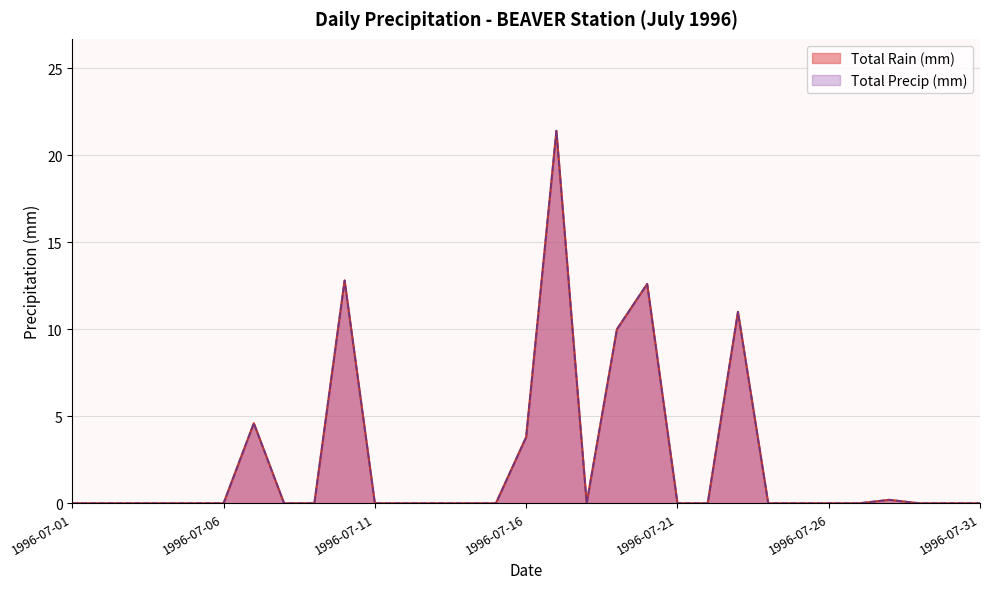

True or false: Total Rain (mm) and Total Precip (mm) intersect in this chart.

False